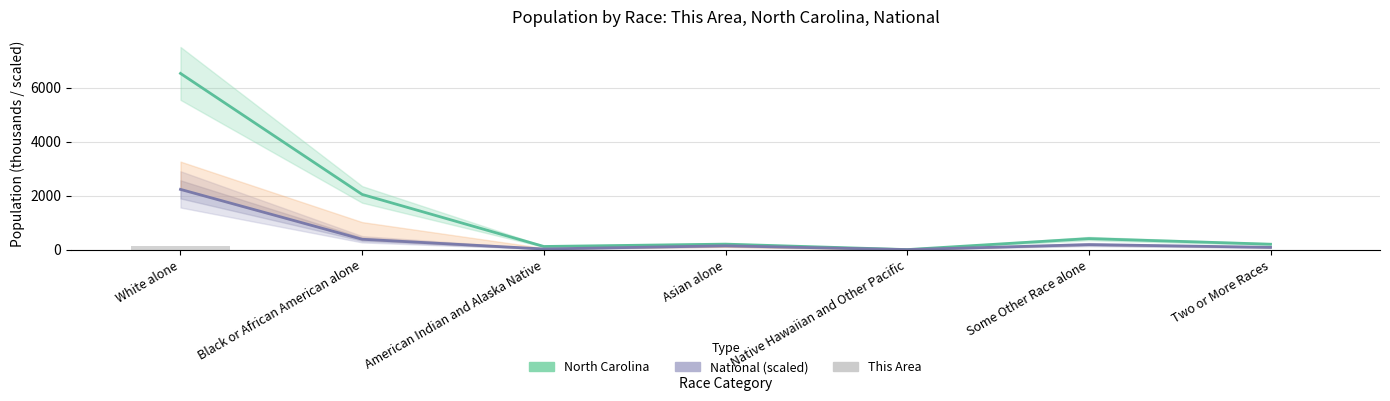

How many data points in This Area (bars, ×5k scaled) are less than 2?

2